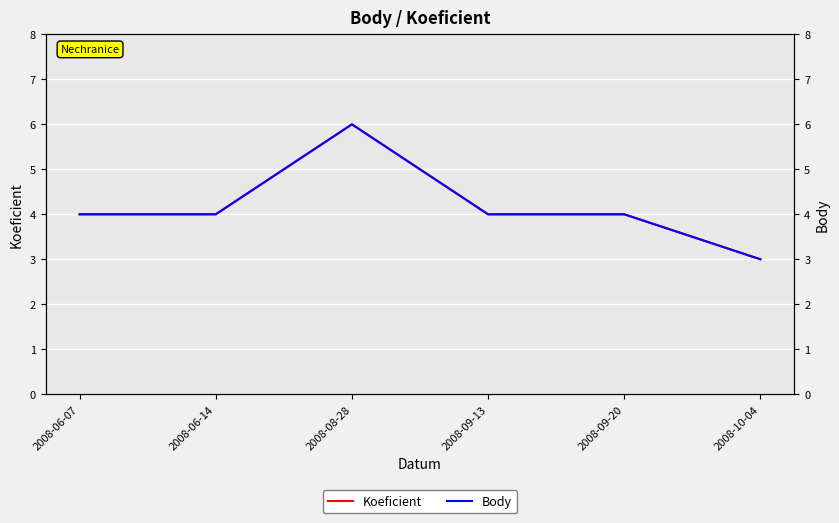

What is the approximate value of Body at 2008-06-14?

4